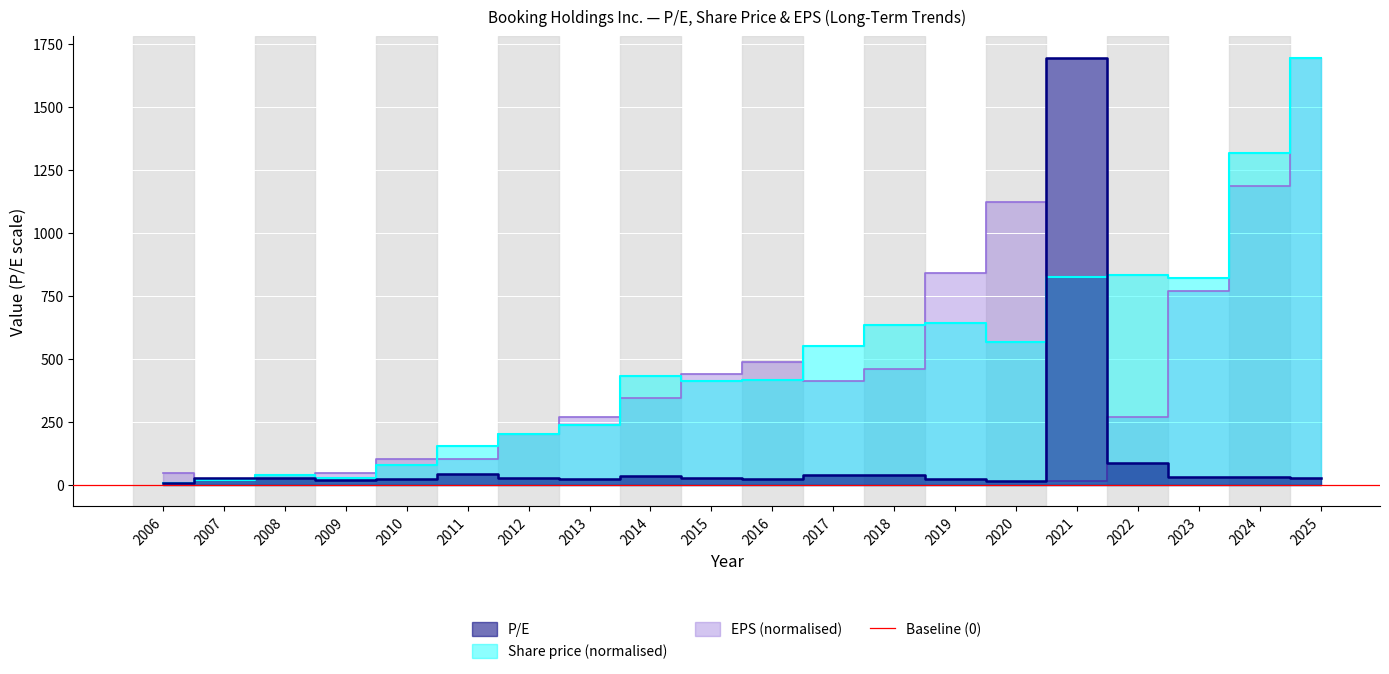

Between which two adjacent categories do EPS and P/E first intersect?

2006 and 2007